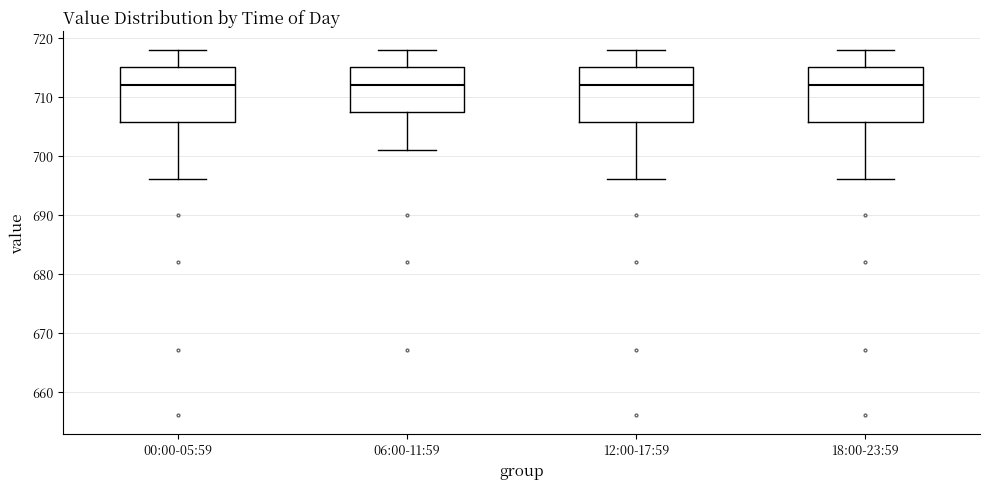

Reading left to right, transcribe this box plot: for each box, give where its median line is, the range the box spans, and where its two whiskers end, as read against the y-axis. The values are not printed on the chart, so give them approximately, as read against the axis.

00:00-05:59: median 712, box 706 to 715, whiskers 696 to 718
06:00-11:59: median 712, box 708 to 715, whiskers 701 to 718
12:00-17:59: median 712, box 706 to 715, whiskers 696 to 718
18:00-23:59: median 712, box 706 to 715, whiskers 696 to 718